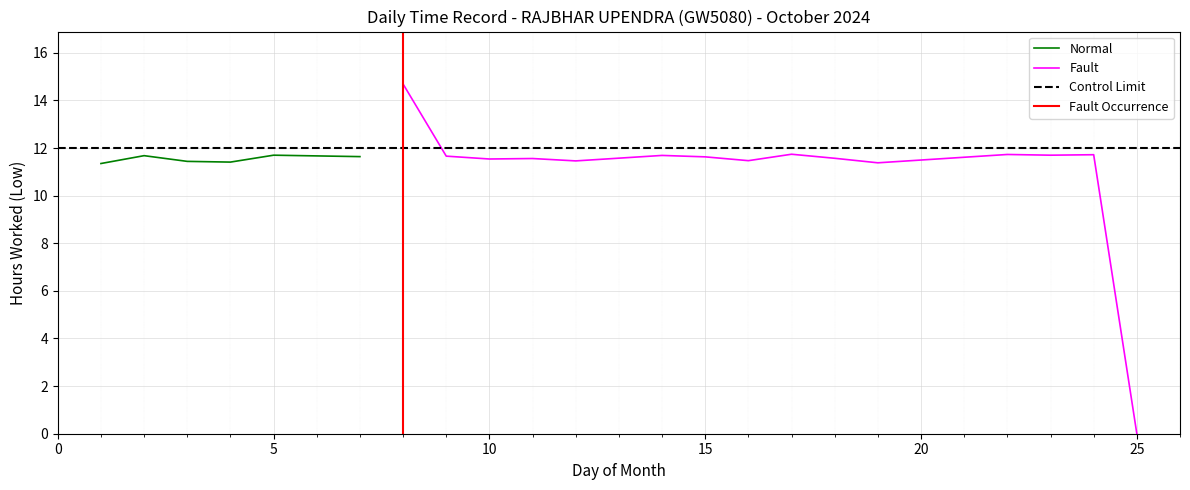

How many interior local valleys (lower than both neighbors) does the data have?

7